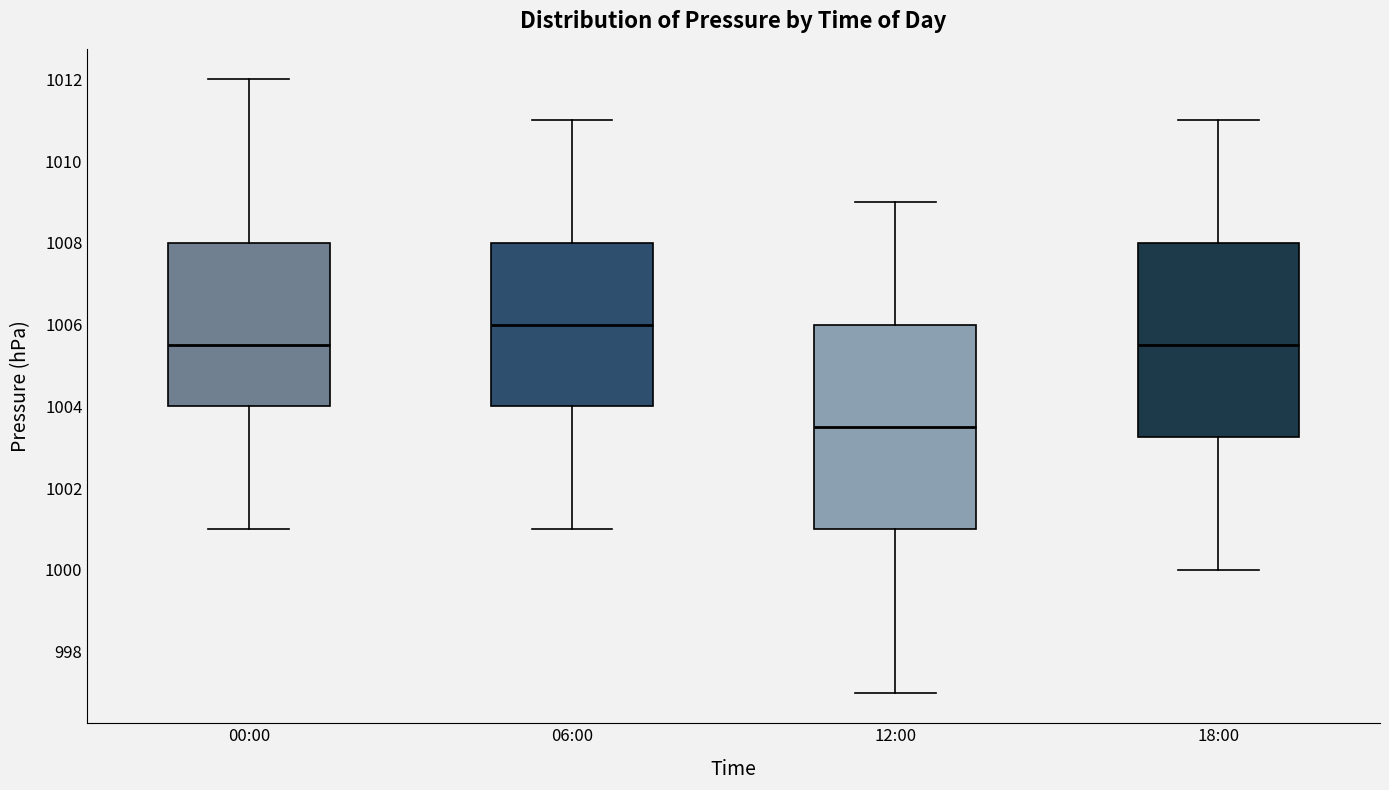

Reading left to right, read every box against the y-axis: the position of its median line, the range the box covers, and the ends of its whiskers. The values are not printed on the chart, so give them approximately, as read against the axis.

00:00: median 1005.6, box 1004.0 to 1008.0, whiskers 1001.0 to 1012.0
06:00: median 1006.0, box 1004.0 to 1008.0, whiskers 1001.0 to 1011.0
12:00: median 1003.6, box 1001.0 to 1006.0, whiskers 997.0 to 1009.0
18:00: median 1005.6, box 1003.2 to 1008.0, whiskers 1000.0 to 1011.0